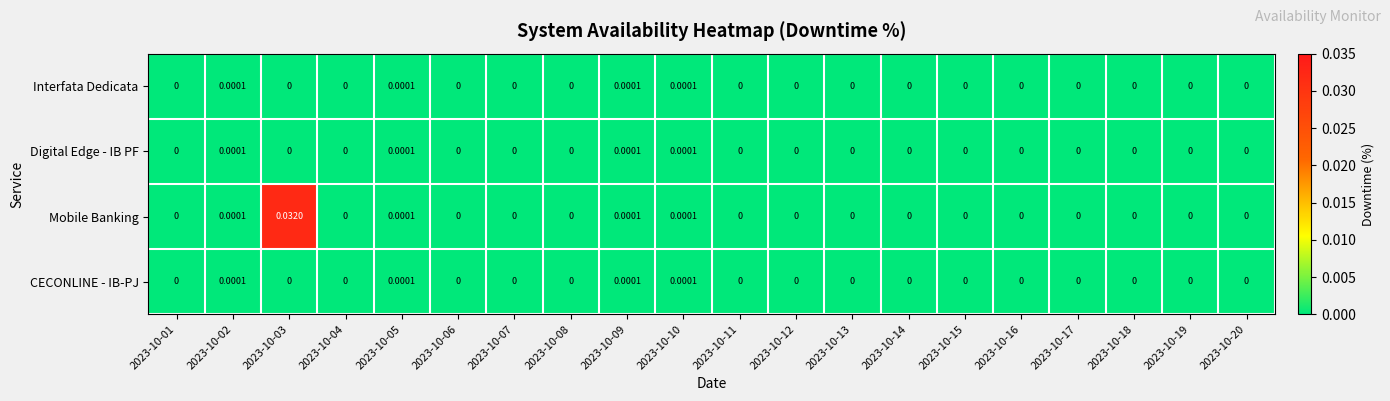

Which series has the widest spread of values?

Mobile Banking